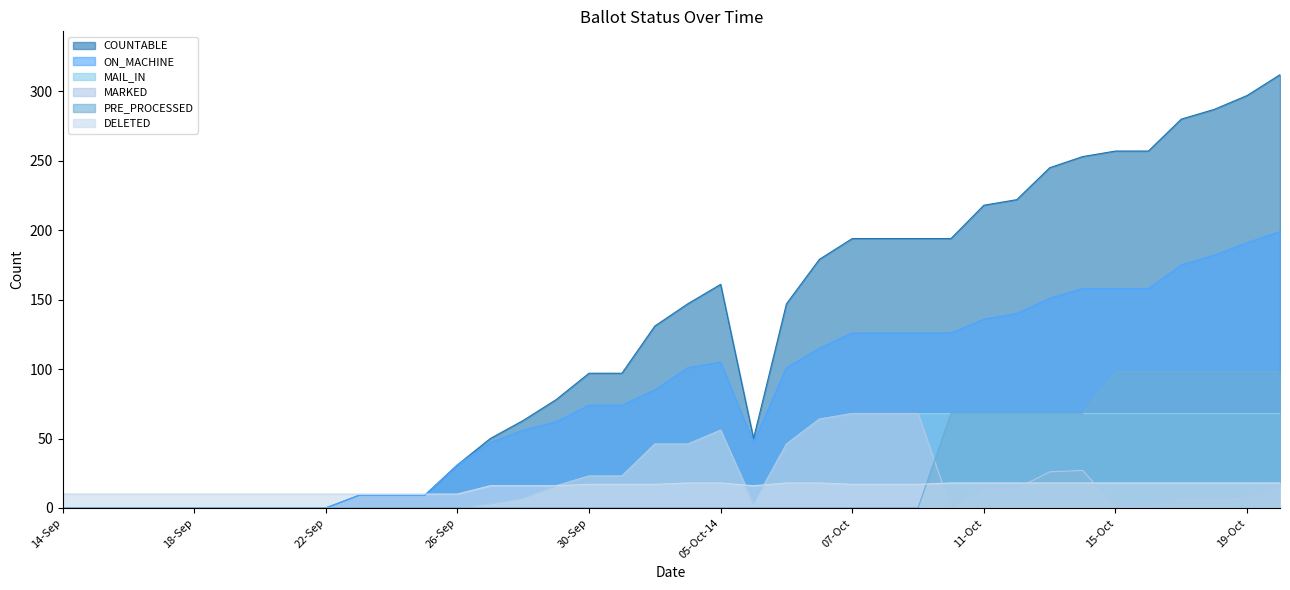

What is the sum of all MAIL_IN values?

1285